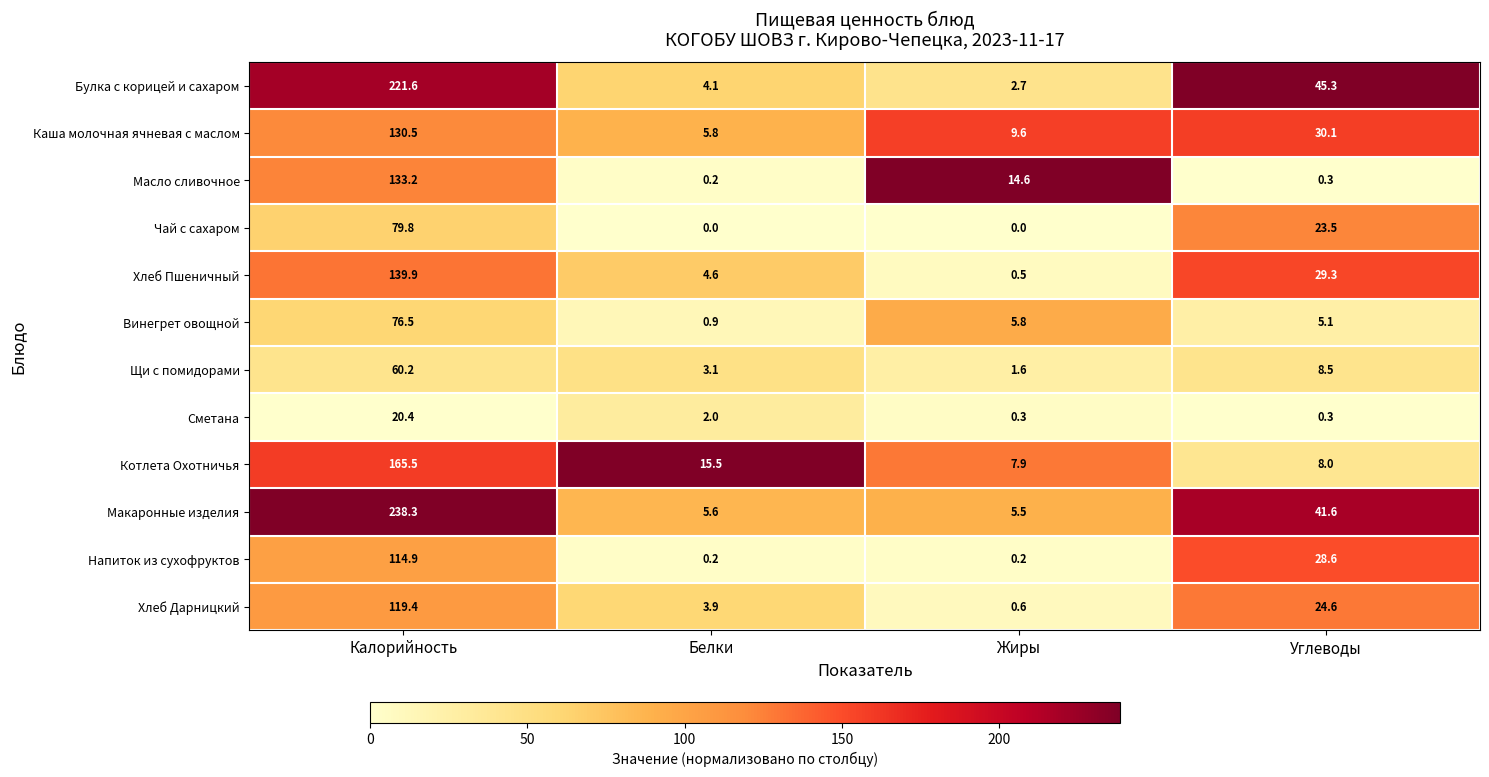

What is the sum of all Щи с помидорами values?

73.4